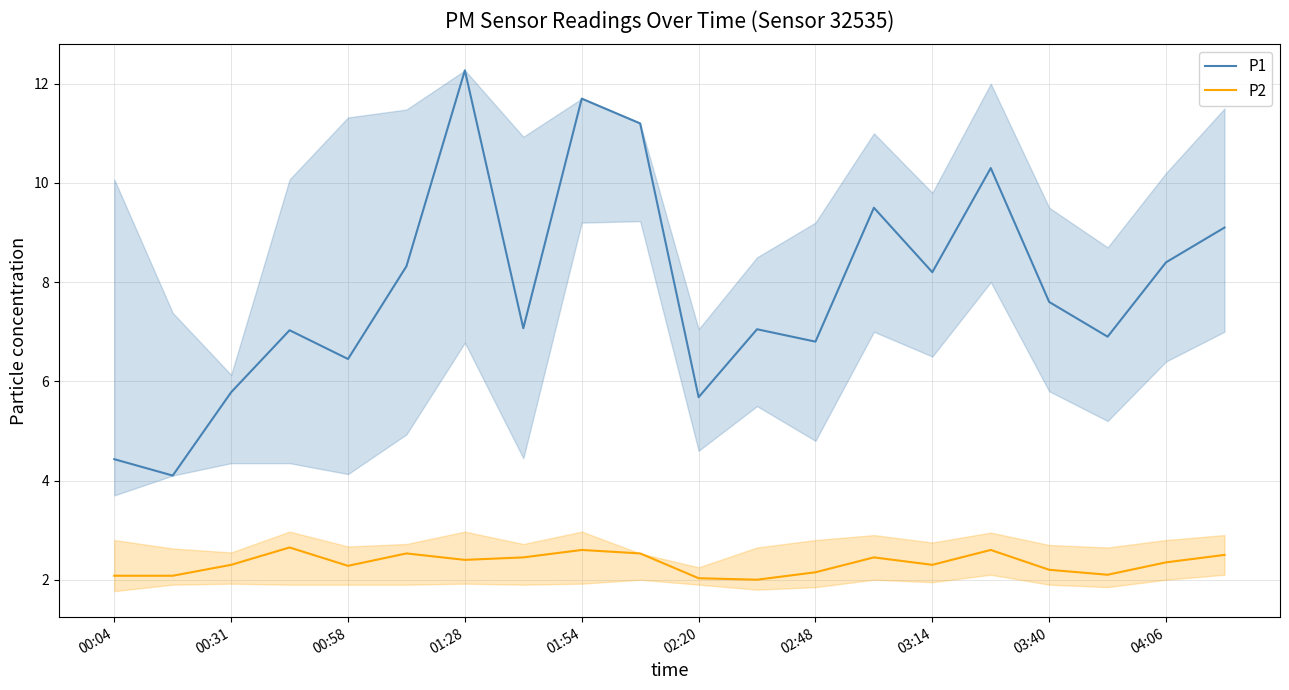

Reading right to left, transcribe all the data shown in this chart.

P1: 9.1	8.4	6.9	7.6	10.3	8.2	9.5	6.8	7.0	5.7	11.2	11.7	7.1	12.3	8.3	6.5	7.0	5.8	4.1	4.4
P2: 2.5	2.4	2.1	2.2	2.6	2.3	2.5	2.1	2.0	2.0	2.5	2.6	2.5	2.4	2.5	2.3	2.6	2.3	2.1	2.1